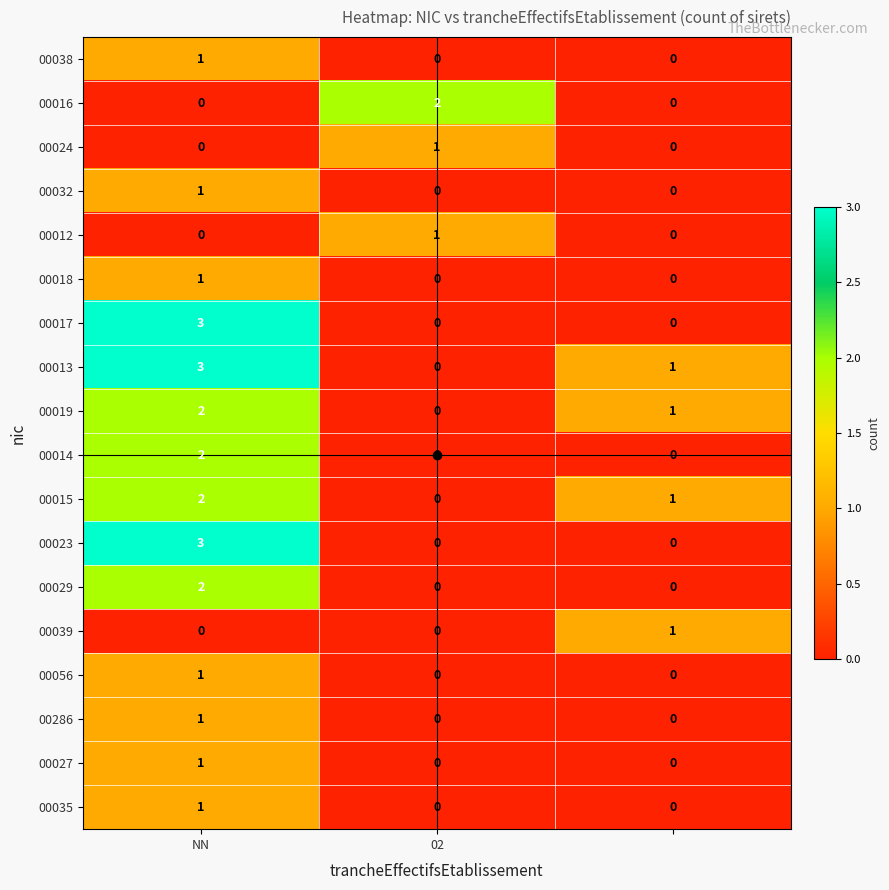

Which series has the largest total across all categories?

00013